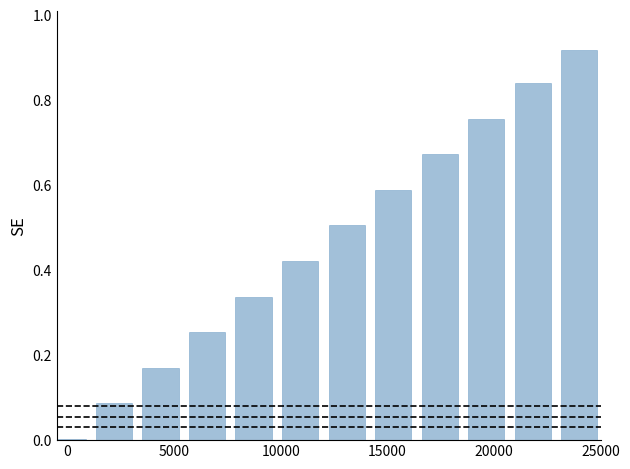

How many data points does each series have?

12